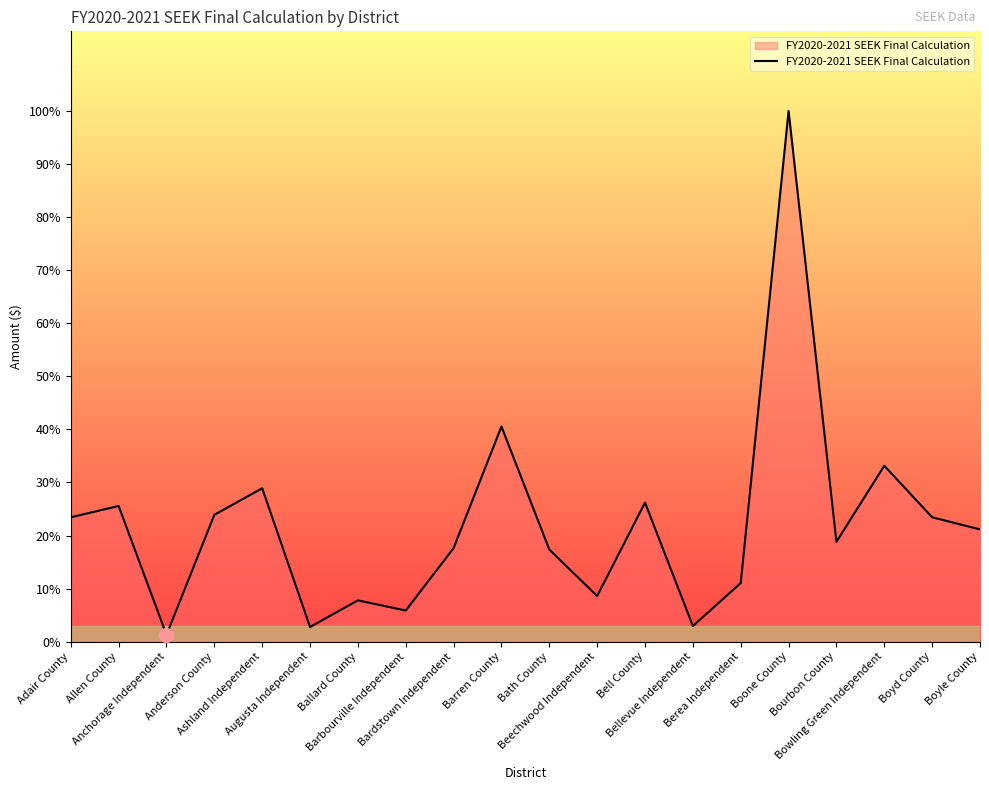

Is this an area chart (filled region under the line)?

Yes